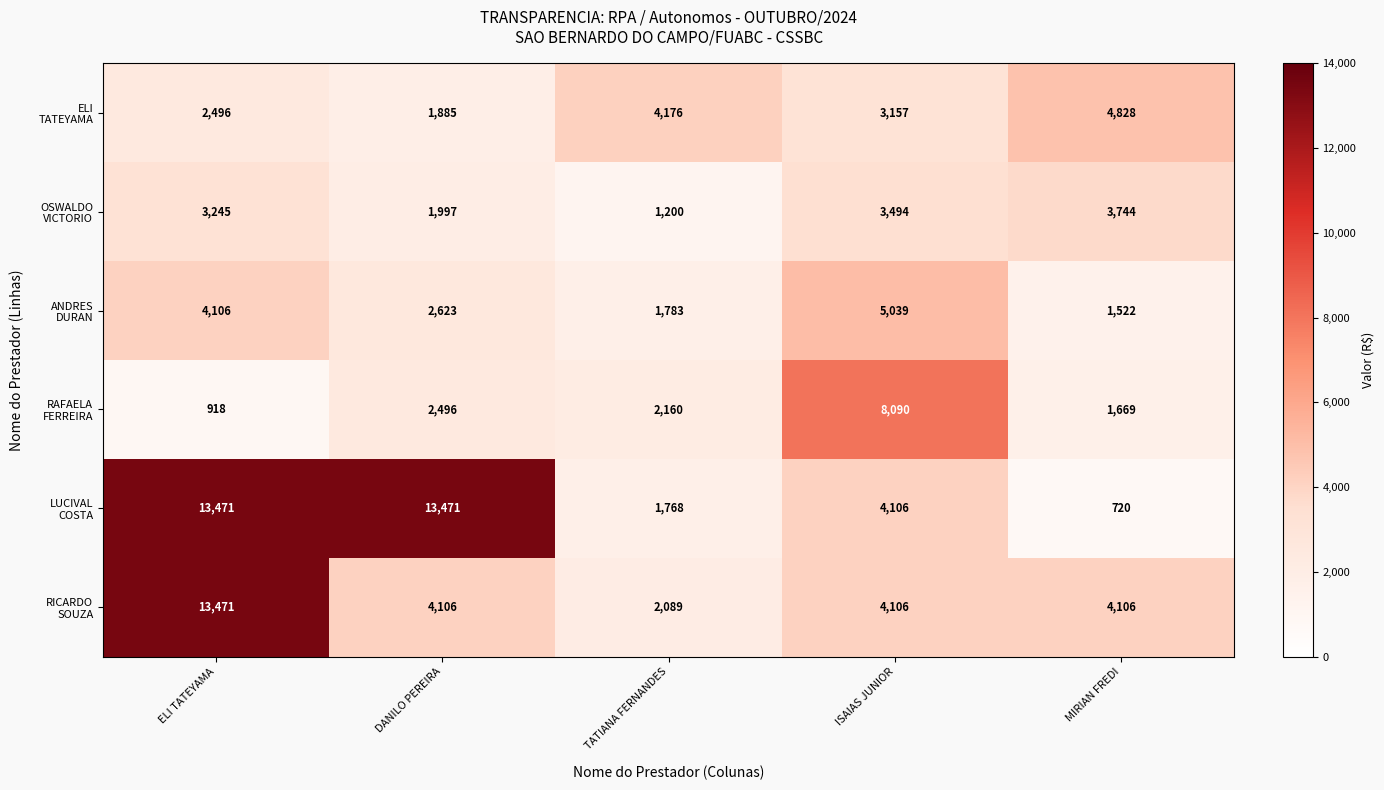

What is the total value across all series at DANILO PEREIRA?

26578